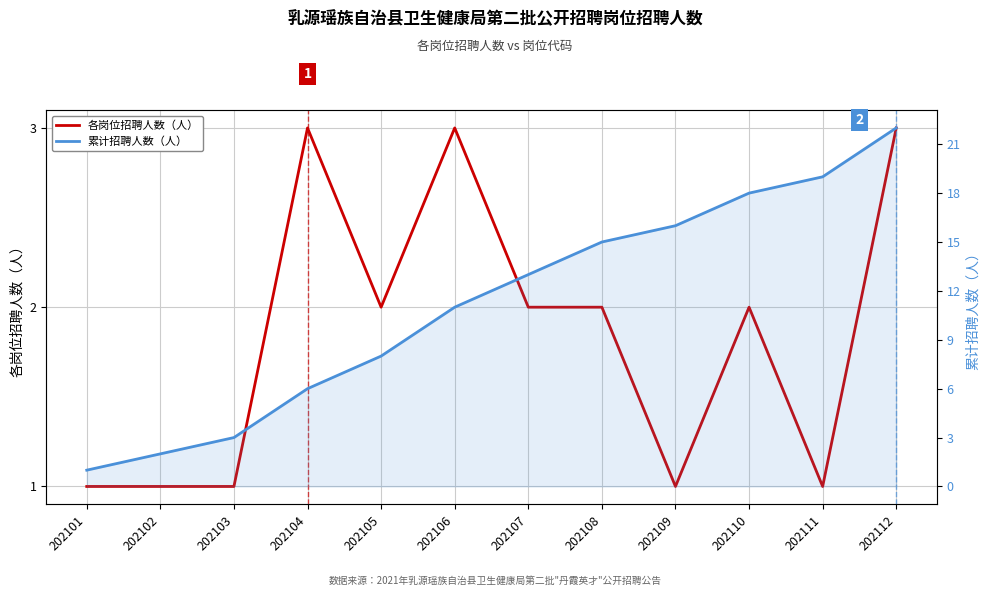

True or false: 累计招聘人数（人） and 各岗位招聘人数（人） cross at least once.

False